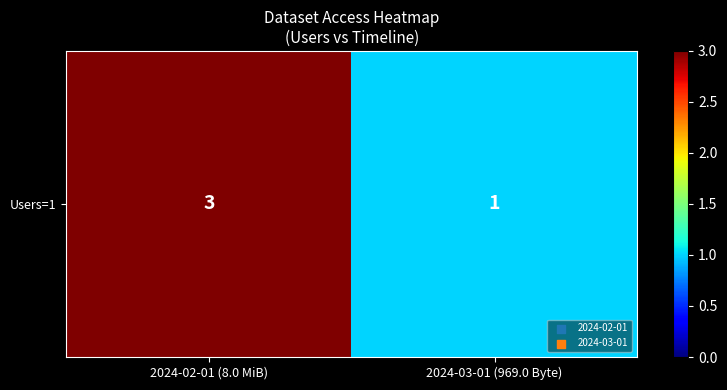

What is the difference between the maximum and minimum values?

2